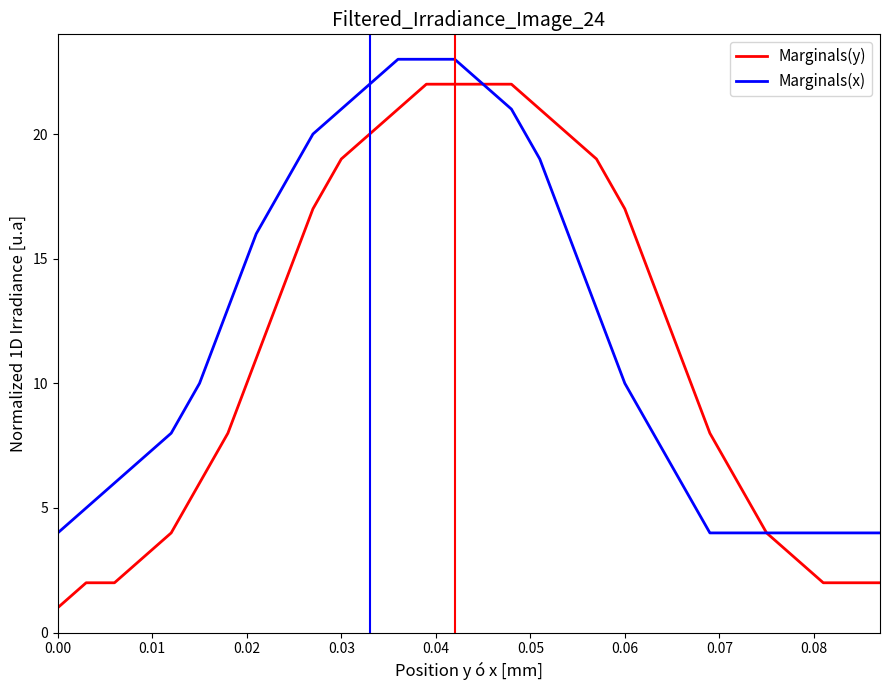

What is the maximum value shown in the chart?

23